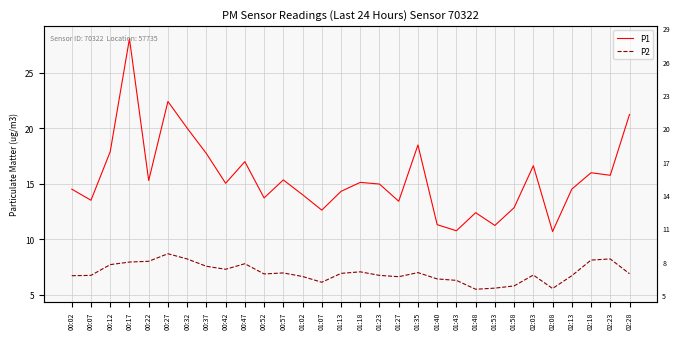

True or false: P2 has a value of 8.7 at 00:27.

True